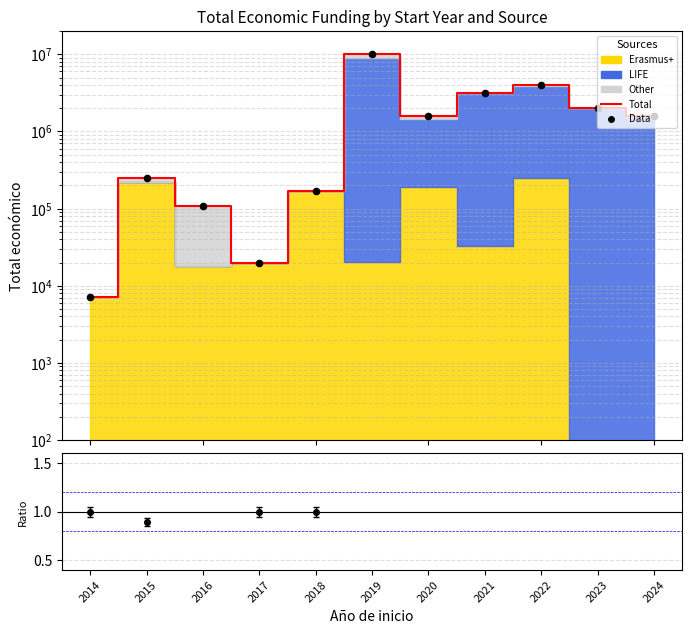

Which series reaches the maximum Y coordinate?

Total